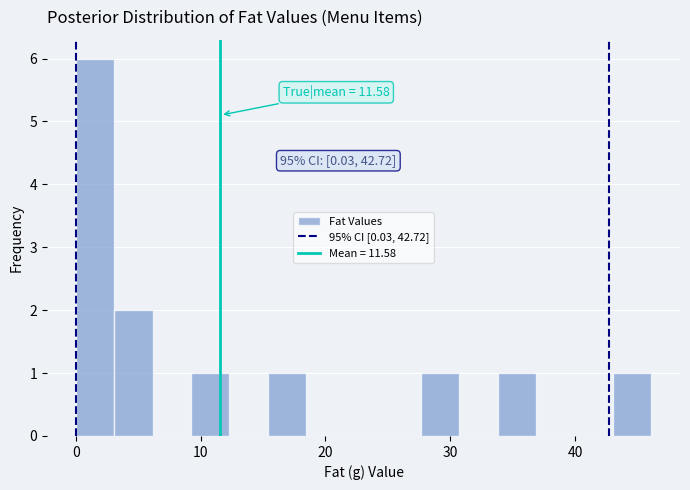

Read against the x-axis, roughly where is the centre of the tallest bar?

2